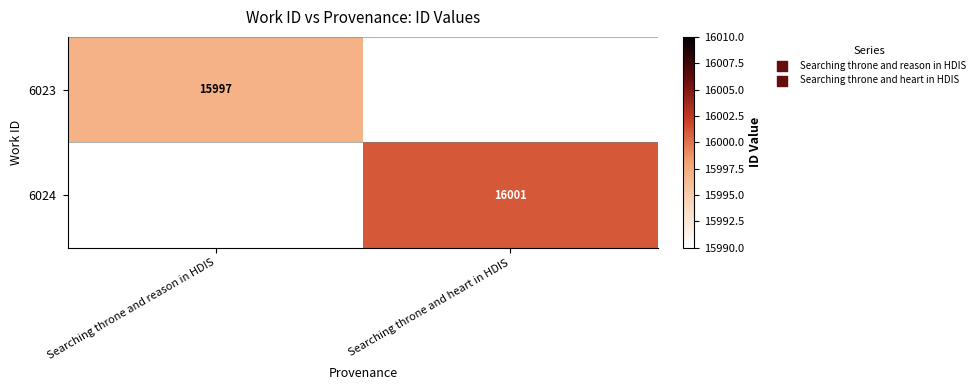

The value of 6023 at Searching throne and reason in HDIS is 24437. True or false?

False